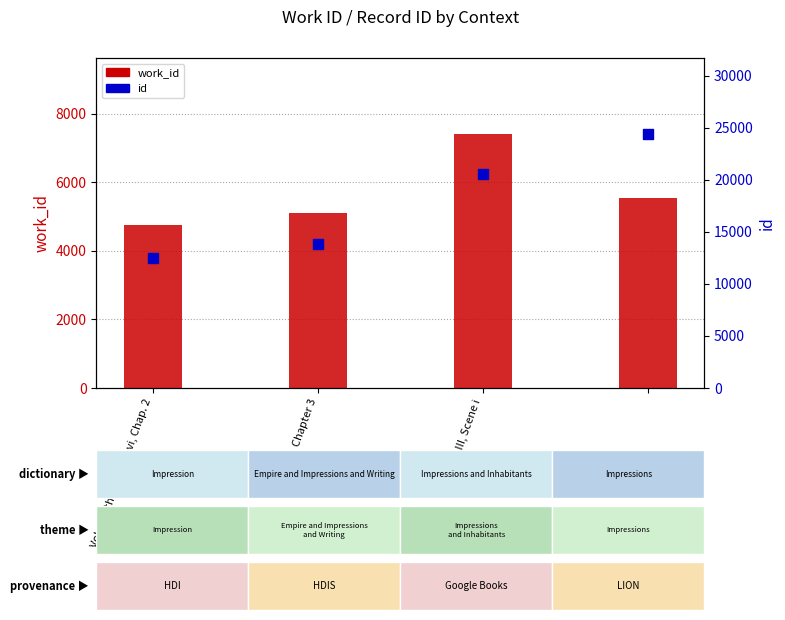

Which series has the largest total across all categories?

id